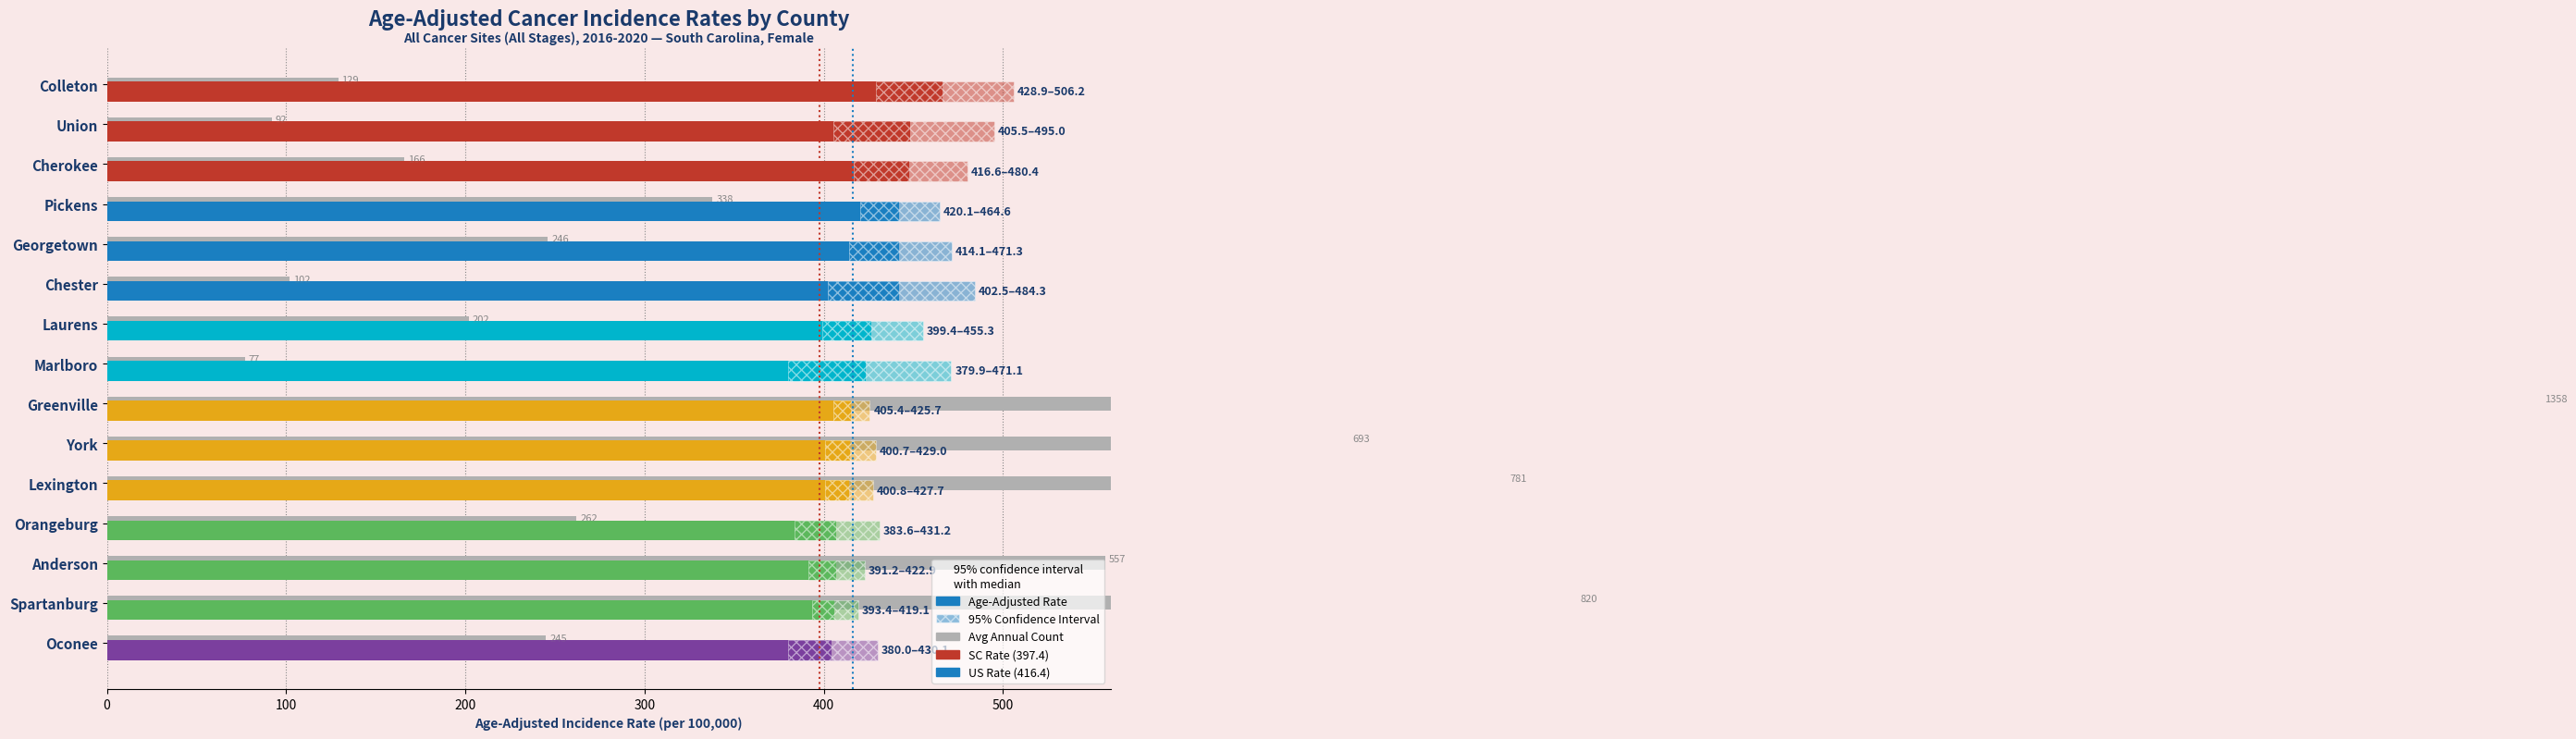

How many values exceed 246?

7